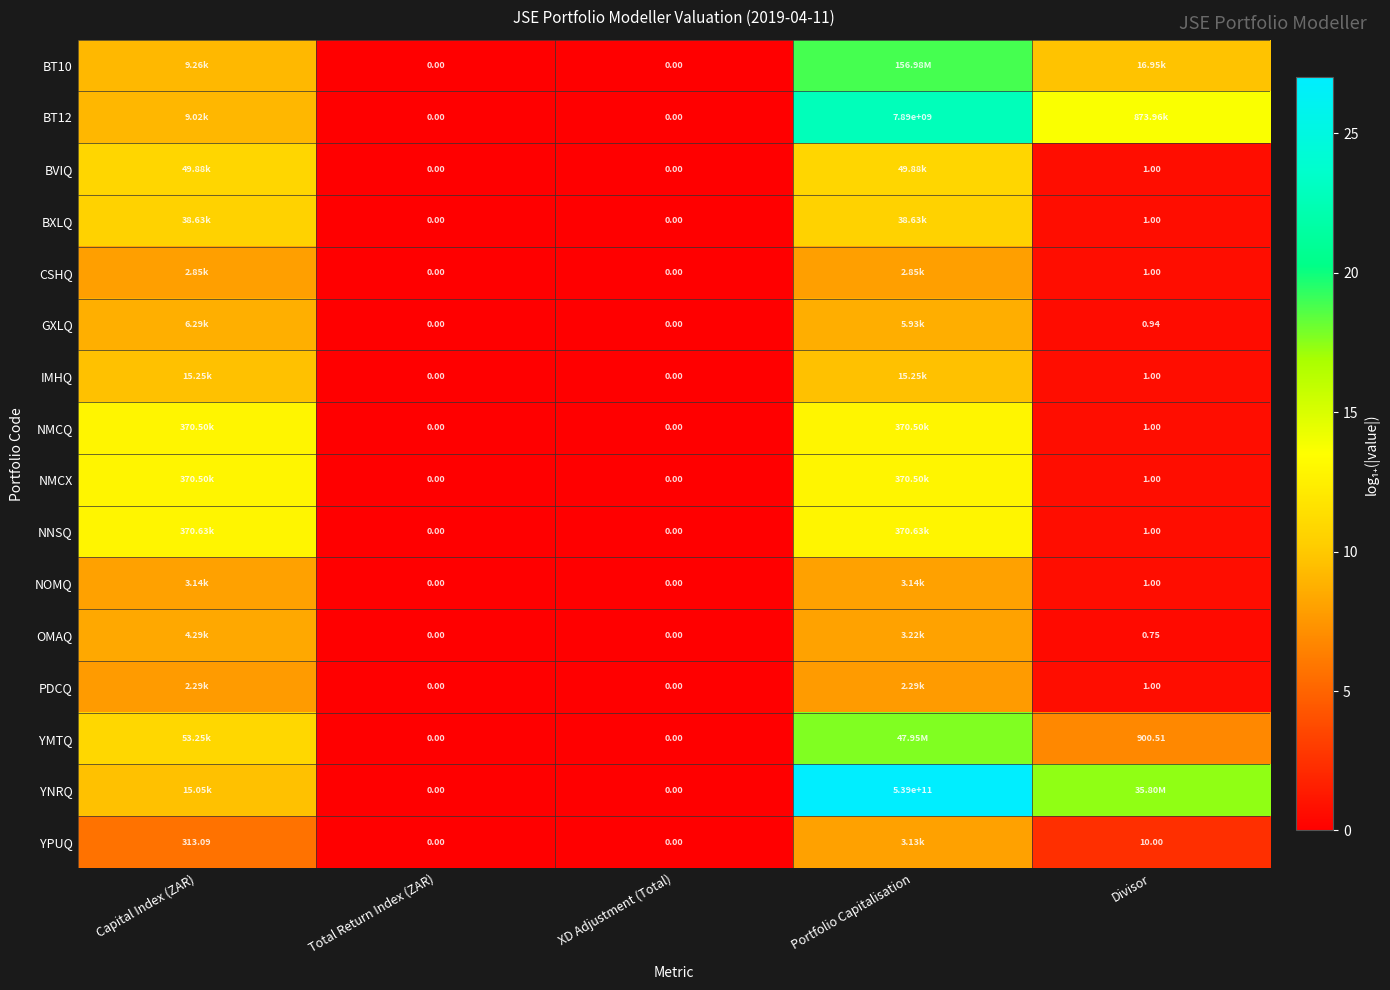

The value of PDCQ at XD Adjustment (Total) is 0.0. True or false?

True